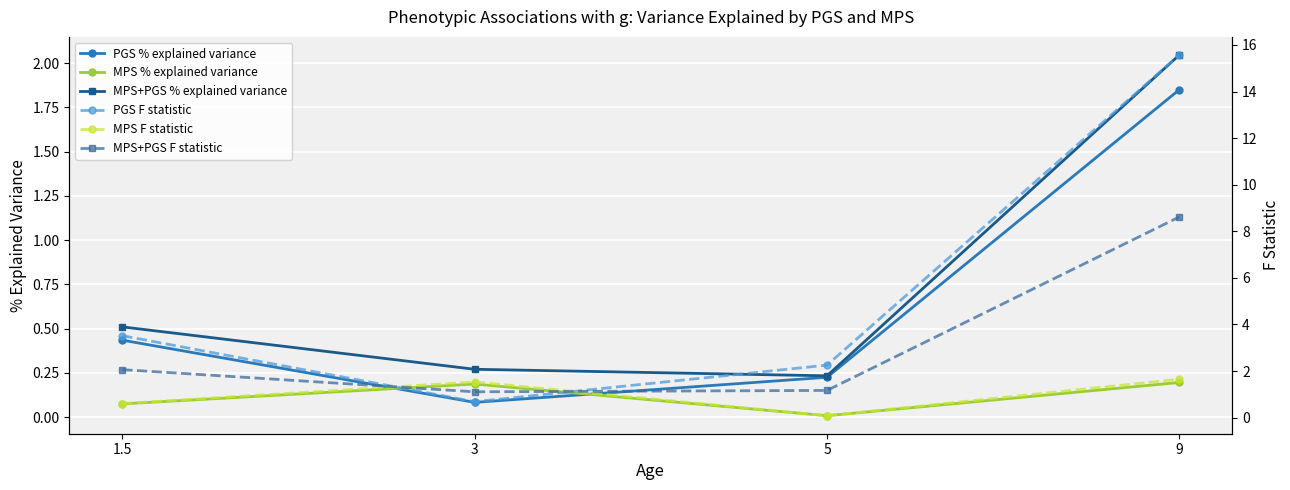

At which label is PGS F statistic closest to 8?

1.5